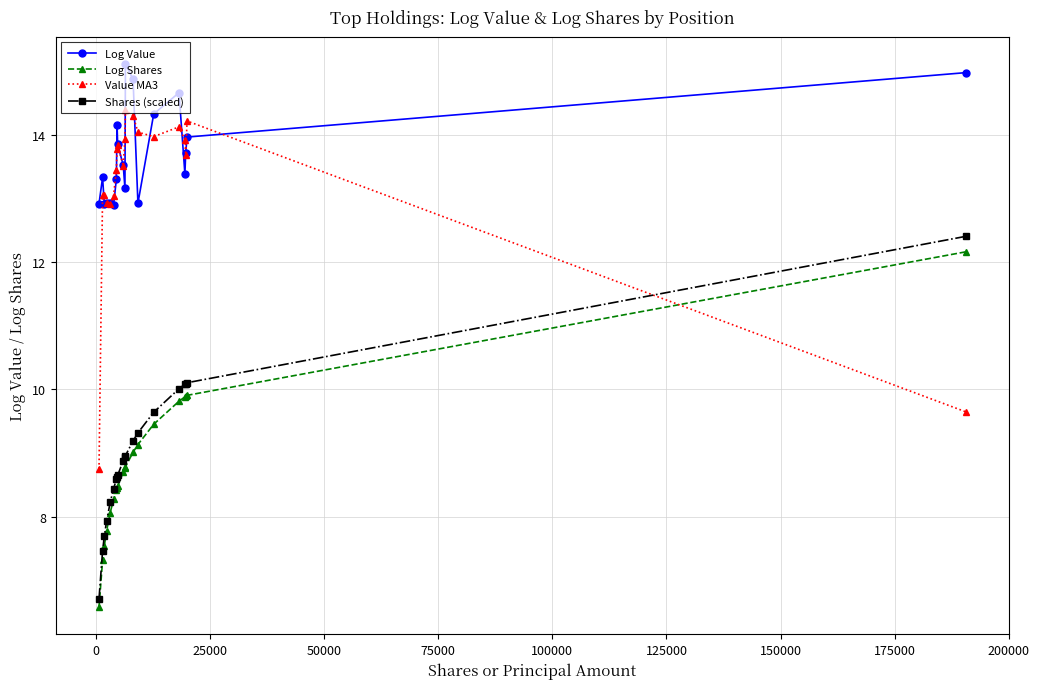

True or false: Log Value has more than 0 points higher than both neighbors.

True